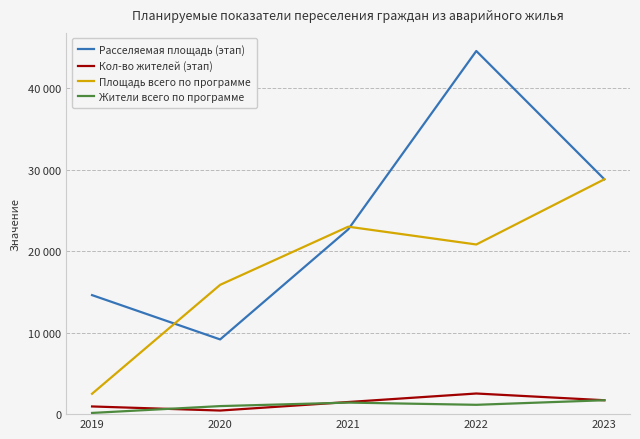

True or false: Площадь всего по программе and Жители всего по программе intersect in this chart.

False